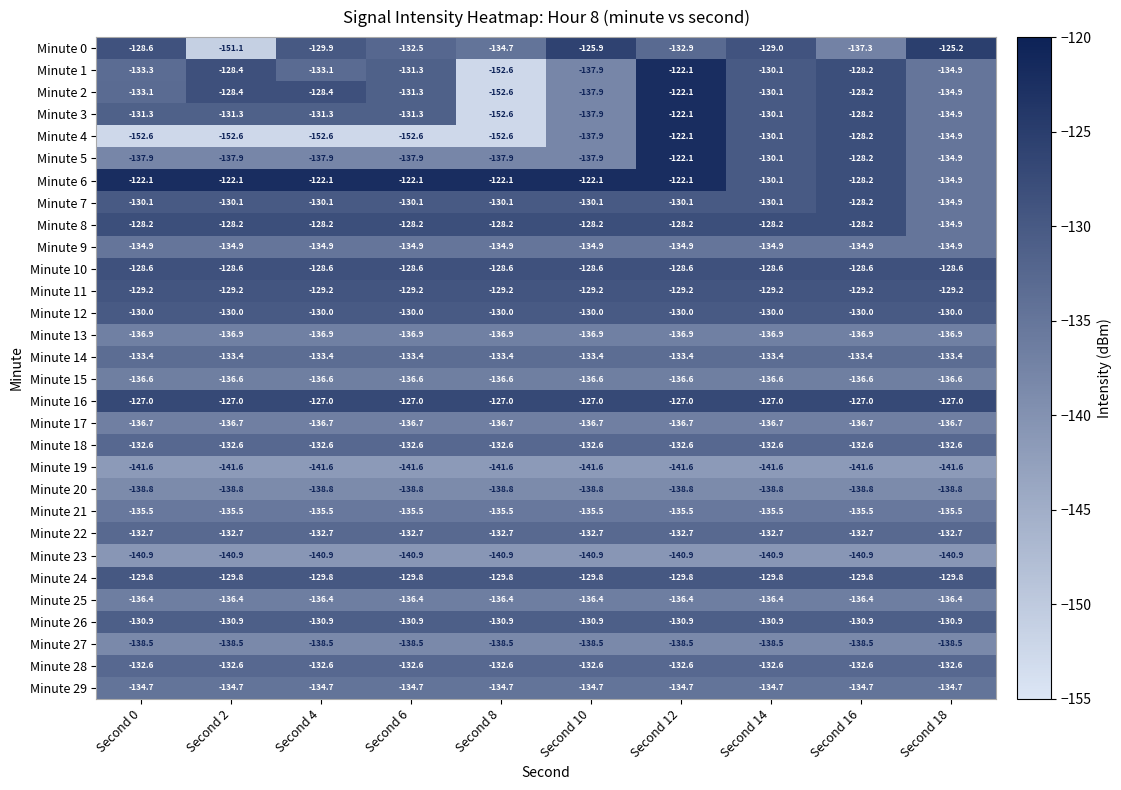

List the labels in order of Minute 1 value, largest first.

Second 12, Second 16, Second 2, Second 14, Second 6, Second 4, Second 0, Second 18, Second 10, Second 8